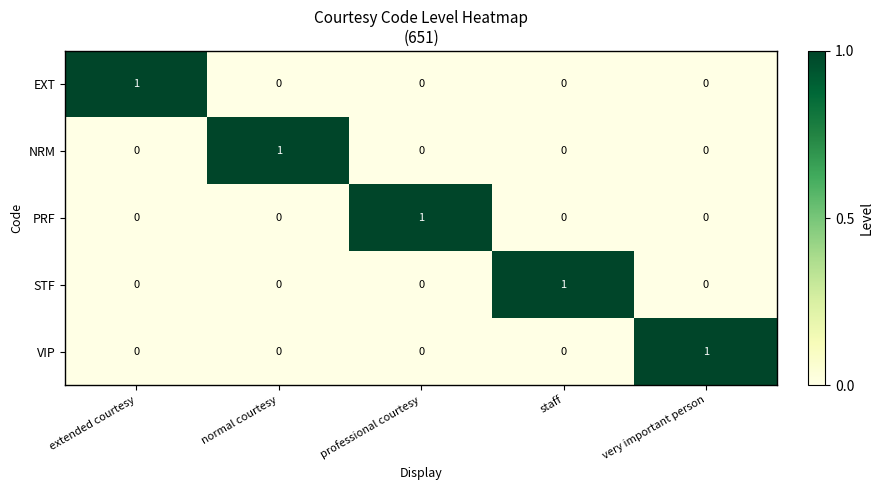

At how many categories does at least one series exceed 0?

5